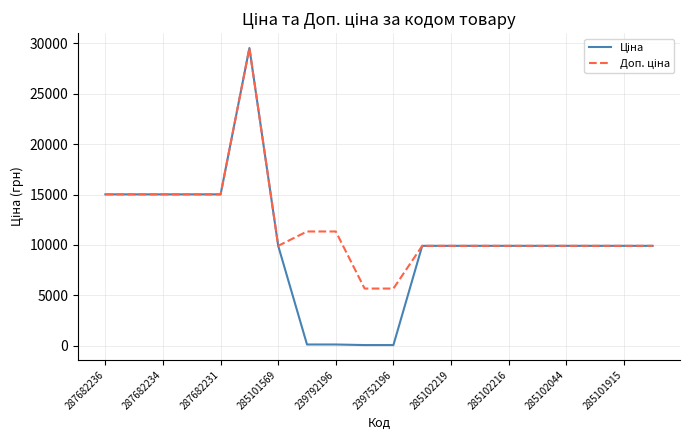

What is the maximum value shown in the chart?

29548.9